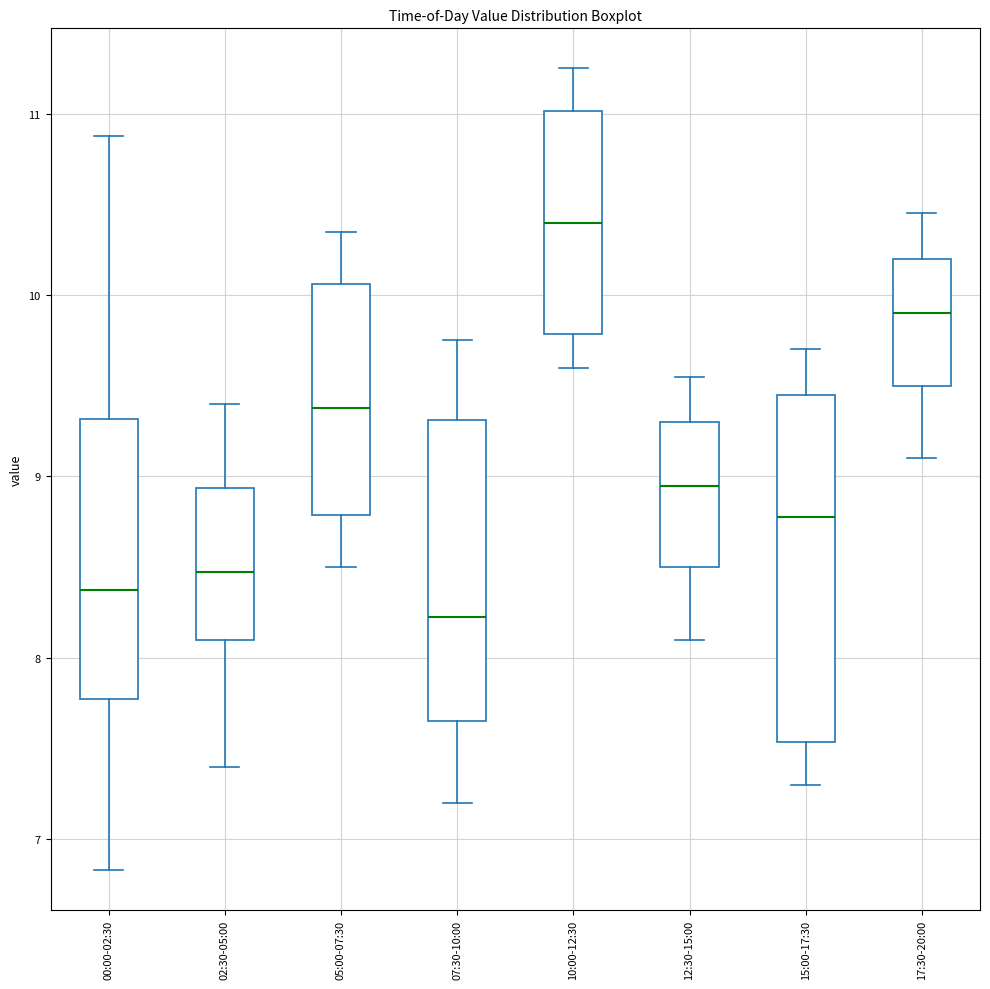

Which box has the highest median line?

10:00-12:30